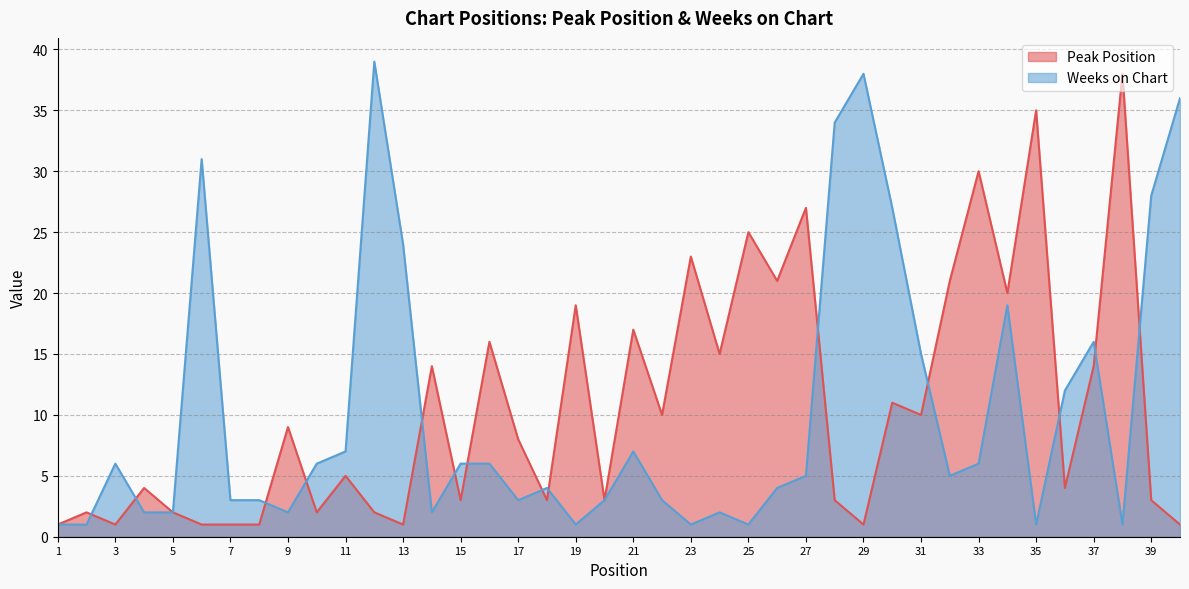

The Weeks on Chart series shows 1 at 23. True or false?

True